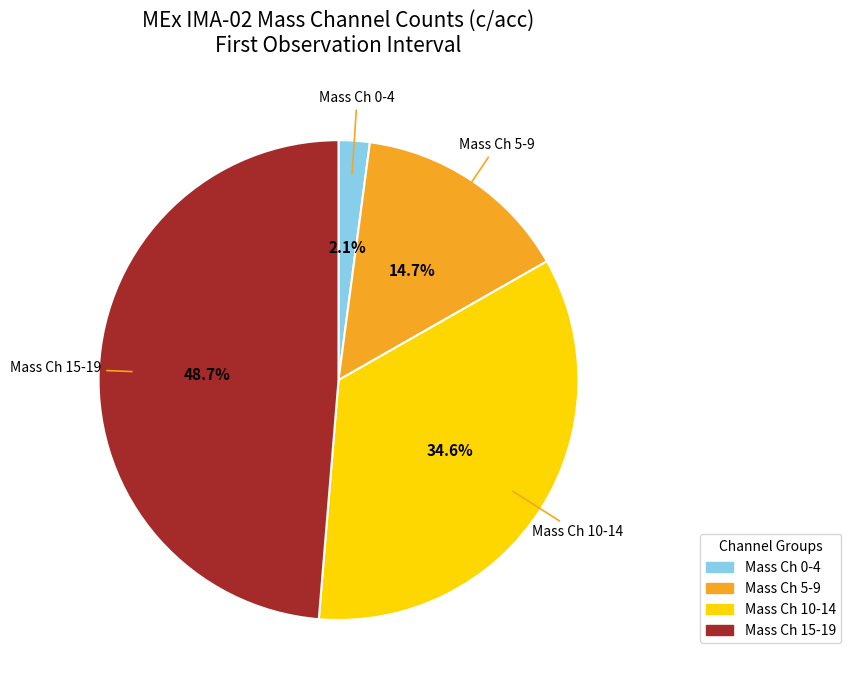

Between Mass Ch 0-4 and Mass Ch 15-19, which is larger?

Mass Ch 15-19